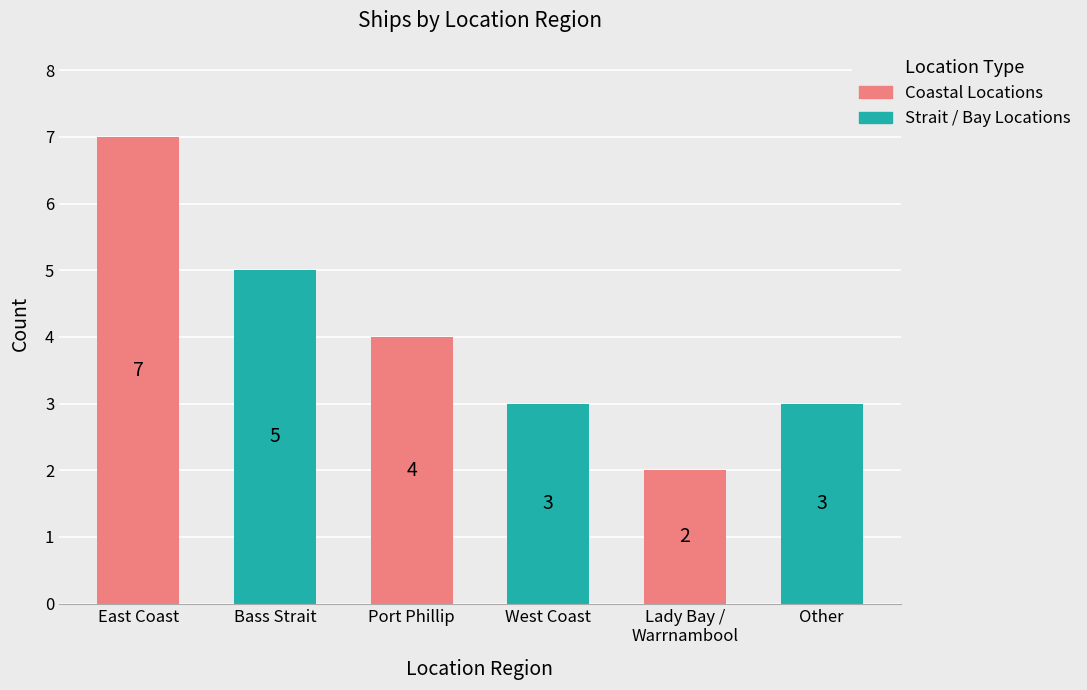

How many bars are there in total?

6